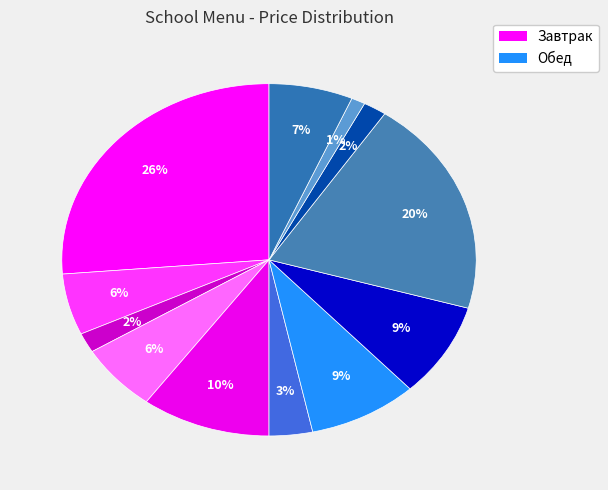

Which slice is the largest?

Омлет натуральный